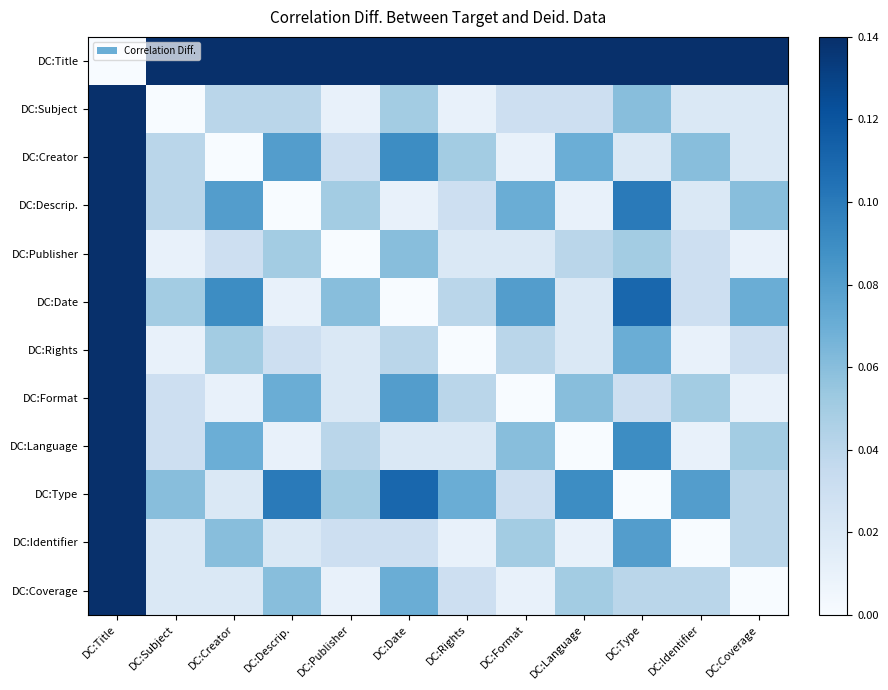

Reading left to right, what are all the values shown in this chart?

DC:Title: DC:Title=0.0	DC:Subject=0.1	DC:Creator=0.1	DC:Descrip.=0.1	DC:Publisher=0.1	DC:Date=0.1	DC:Rights=0.1	DC:Format=0.1	DC:Language=0.1	DC:Type=0.1	DC:Identifier=0.1	DC:Coverage=0.1
DC:Subject: DC:Title=0.1	DC:Subject=0.0	DC:Creator=0.0	DC:Descrip.=0.0	DC:Publisher=0.0	DC:Date=0.1	DC:Rights=0.0	DC:Format=0.0	DC:Language=0.0	DC:Type=0.1	DC:Identifier=0.0	DC:Coverage=0.0
DC:Creator: DC:Title=0.1	DC:Subject=0.0	DC:Creator=0.0	DC:Descrip.=0.1	DC:Publisher=0.0	DC:Date=0.1	DC:Rights=0.0	DC:Format=0.0	DC:Language=0.1	DC:Type=0.0	DC:Identifier=0.1	DC:Coverage=0.0
DC:Descrip.: DC:Title=0.1	DC:Subject=0.0	DC:Creator=0.1	DC:Descrip.=0.0	DC:Publisher=0.0	DC:Date=0.0	DC:Rights=0.0	DC:Format=0.1	DC:Language=0.0	DC:Type=0.1	DC:Identifier=0.0	DC:Coverage=0.1
DC:Publisher: DC:Title=0.1	DC:Subject=0.0	DC:Creator=0.0	DC:Descrip.=0.0	DC:Publisher=0.0	DC:Date=0.1	DC:Rights=0.0	DC:Format=0.0	DC:Language=0.0	DC:Type=0.1	DC:Identifier=0.0	DC:Coverage=0.0
DC:Date: DC:Title=0.1	DC:Subject=0.1	DC:Creator=0.1	DC:Descrip.=0.0	DC:Publisher=0.1	DC:Date=0.0	DC:Rights=0.0	DC:Format=0.1	DC:Language=0.0	DC:Type=0.1	DC:Identifier=0.0	DC:Coverage=0.1
DC:Rights: DC:Title=0.1	DC:Subject=0.0	DC:Creator=0.0	DC:Descrip.=0.0	DC:Publisher=0.0	DC:Date=0.0	DC:Rights=0.0	DC:Format=0.0	DC:Language=0.0	DC:Type=0.1	DC:Identifier=0.0	DC:Coverage=0.0
DC:Format: DC:Title=0.1	DC:Subject=0.0	DC:Creator=0.0	DC:Descrip.=0.1	DC:Publisher=0.0	DC:Date=0.1	DC:Rights=0.0	DC:Format=0.0	DC:Language=0.1	DC:Type=0.0	DC:Identifier=0.1	DC:Coverage=0.0
DC:Language: DC:Title=0.1	DC:Subject=0.0	DC:Creator=0.1	DC:Descrip.=0.0	DC:Publisher=0.0	DC:Date=0.0	DC:Rights=0.0	DC:Format=0.1	DC:Language=0.0	DC:Type=0.1	DC:Identifier=0.0	DC:Coverage=0.1
DC:Type: DC:Title=0.1	DC:Subject=0.1	DC:Creator=0.0	DC:Descrip.=0.1	DC:Publisher=0.1	DC:Date=0.1	DC:Rights=0.1	DC:Format=0.0	DC:Language=0.1	DC:Type=0.0	DC:Identifier=0.1	DC:Coverage=0.0
DC:Identifier: DC:Title=0.1	DC:Subject=0.0	DC:Creator=0.1	DC:Descrip.=0.0	DC:Publisher=0.0	DC:Date=0.0	DC:Rights=0.0	DC:Format=0.1	DC:Language=0.0	DC:Type=0.1	DC:Identifier=0.0	DC:Coverage=0.0
DC:Coverage: DC:Title=0.1	DC:Subject=0.0	DC:Creator=0.0	DC:Descrip.=0.1	DC:Publisher=0.0	DC:Date=0.1	DC:Rights=0.0	DC:Format=0.0	DC:Language=0.1	DC:Type=0.0	DC:Identifier=0.0	DC:Coverage=0.0